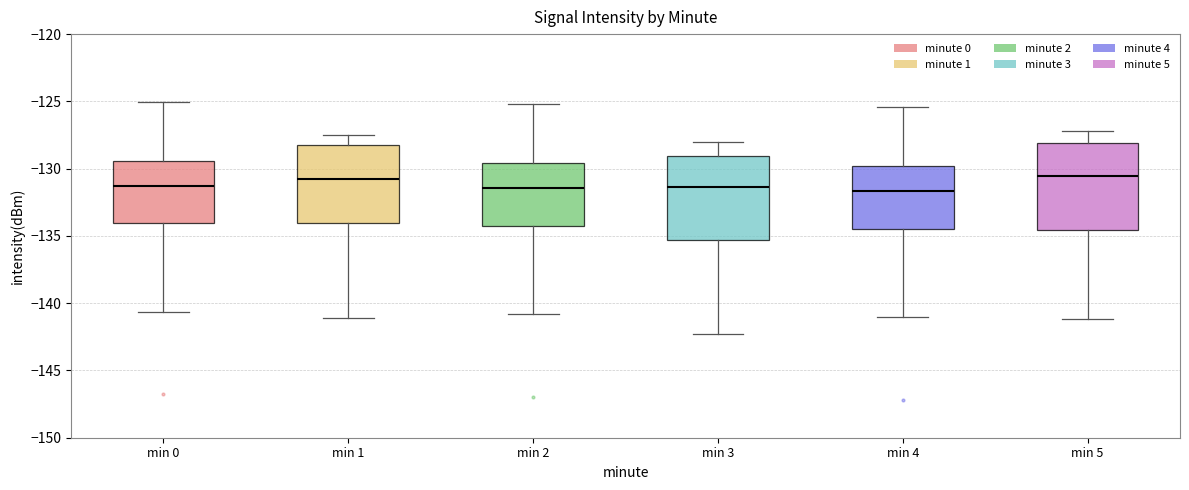

Reading left to right, transcribe this box plot: for each box, give where its median line is, the range the box spans, and where its two whiskers end, as read against the y-axis. The values are not printed on the chart, so give them approximately, as read against the axis.

min 0: median -131.5, box -134.0 to -129.5, whiskers -140.5 to -125.0
min 1: median -131.0, box -134.0 to -128.0, whiskers -141.0 to -127.5
min 2: median -131.5, box -134.0 to -129.5, whiskers -141.0 to -125.0
min 3: median -131.5, box -135.5 to -129.0, whiskers -142.5 to -128.0
min 4: median -131.5, box -134.5 to -130.0, whiskers -141.0 to -125.5
min 5: median -130.5, box -134.5 to -128.0, whiskers -141.0 to -127.0